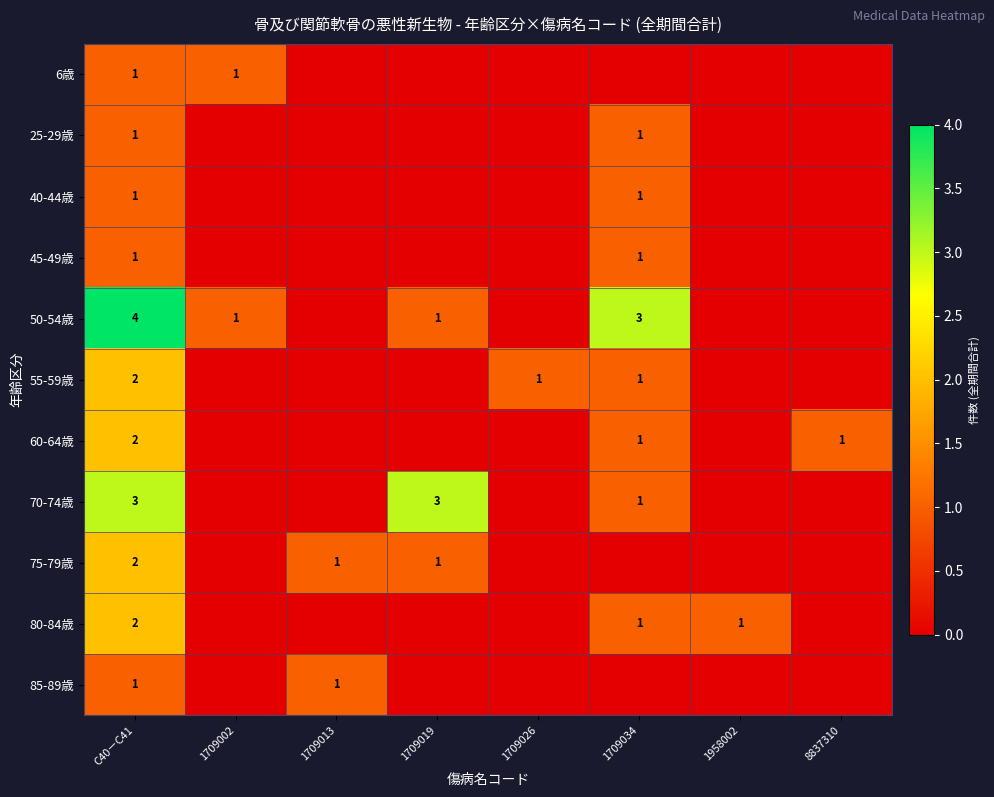

True or false: 85-89歳 has a value of 0 at 1709013.

False